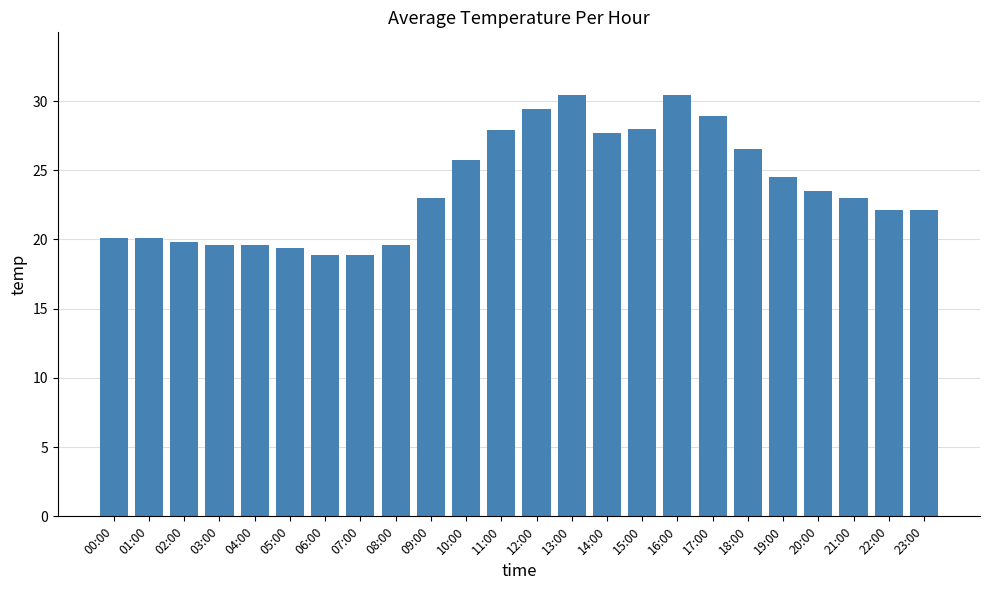

Is it true that the value at 11:00 is 15.3?

False